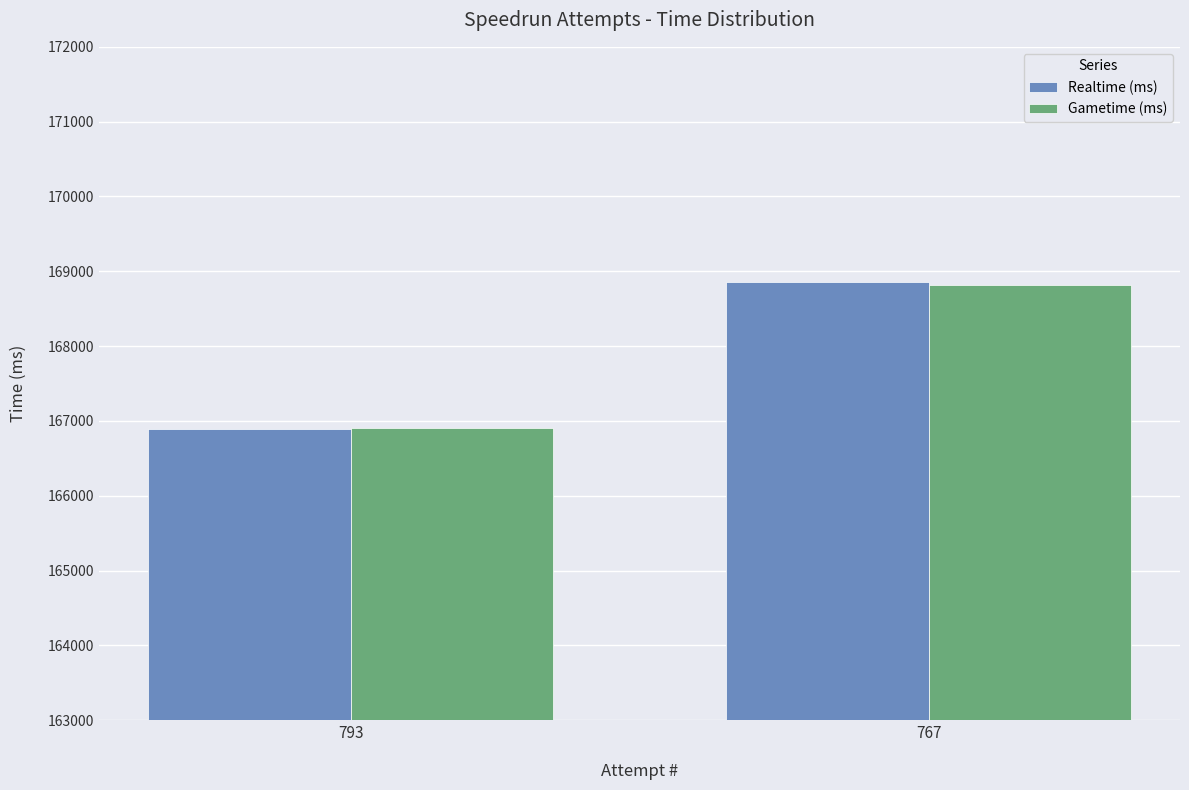

How many data points in Realtime (ms) are less than 168862?

1